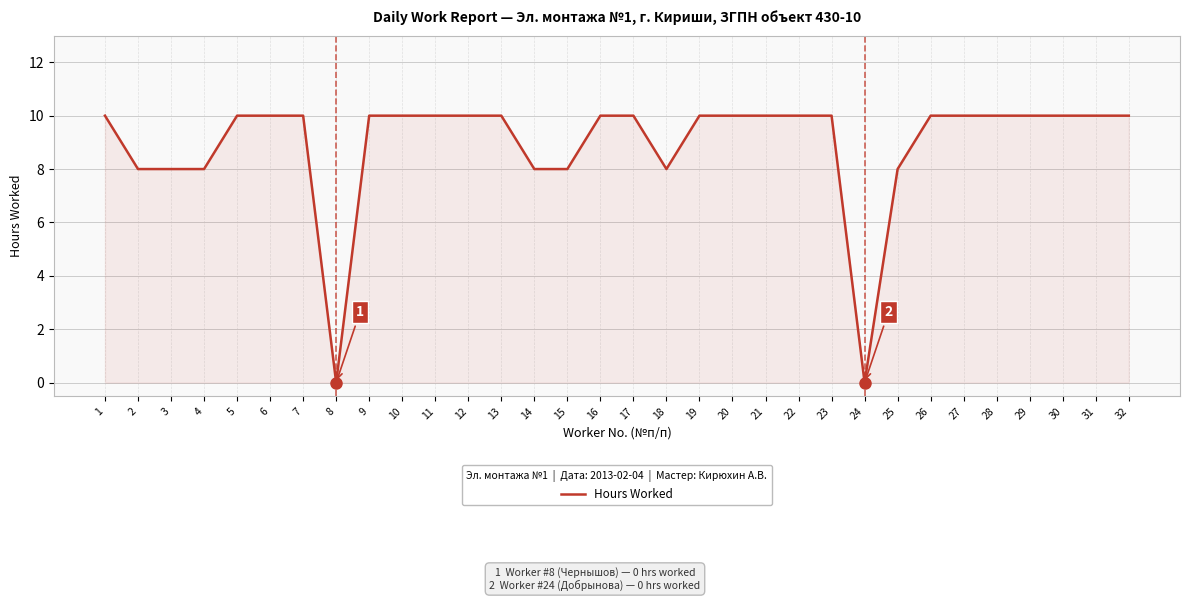

What is the difference between the second highest and second lowest values?

10